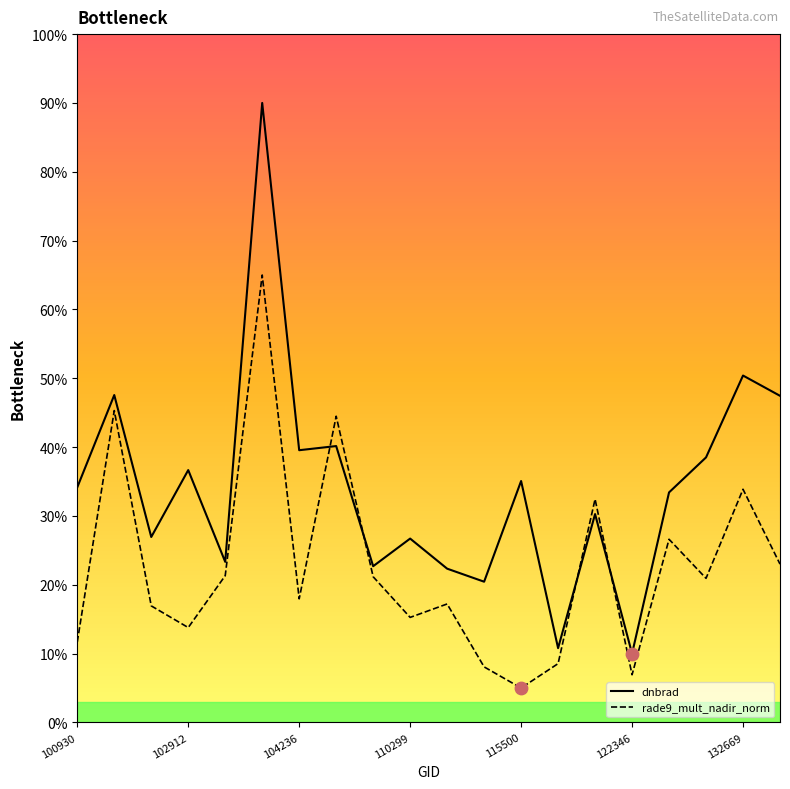

Which series contains the highest Y value?

dnbrad